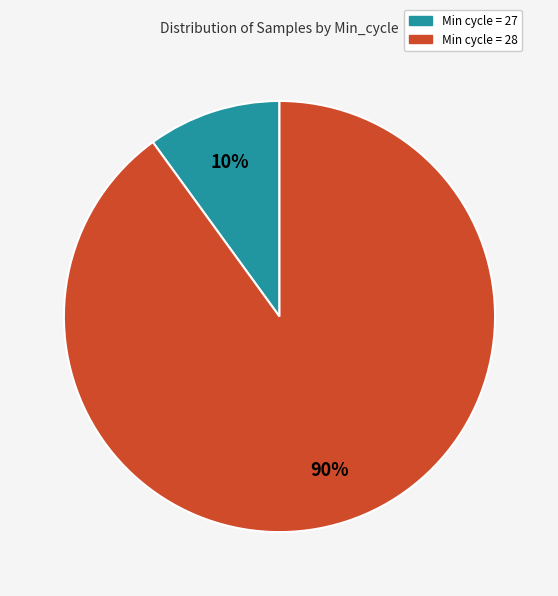

To the nearest percent, what is the average slice percentage?

50%